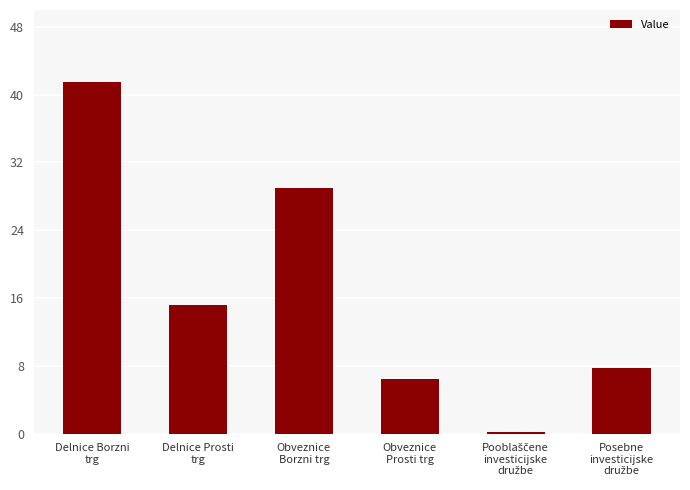

Which has a higher value, Obveznice
Prosti trg or Delnice Borzni
trg?

Delnice Borzni
trg